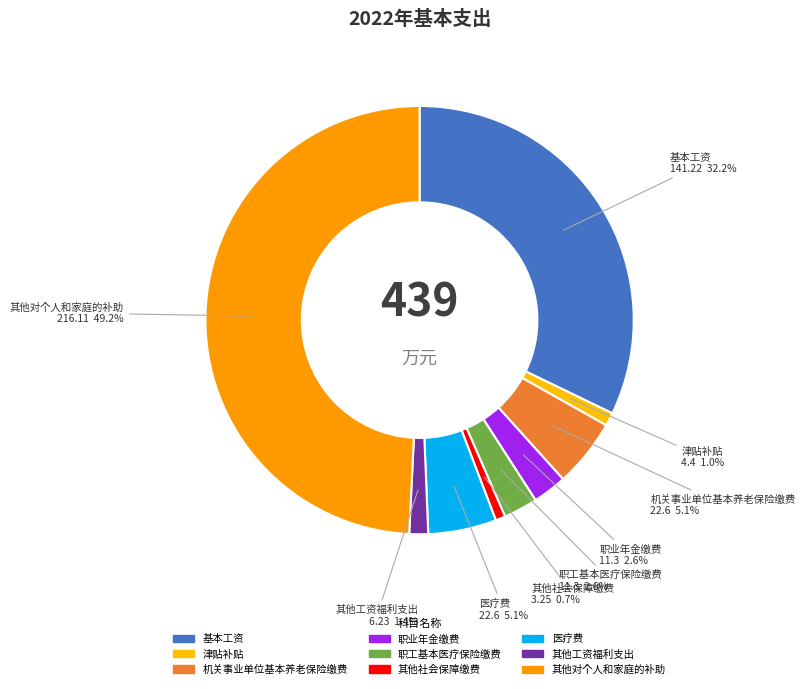

What percentage is the 其他对个人和家庭的补助 slice, to the nearest percent?

49%